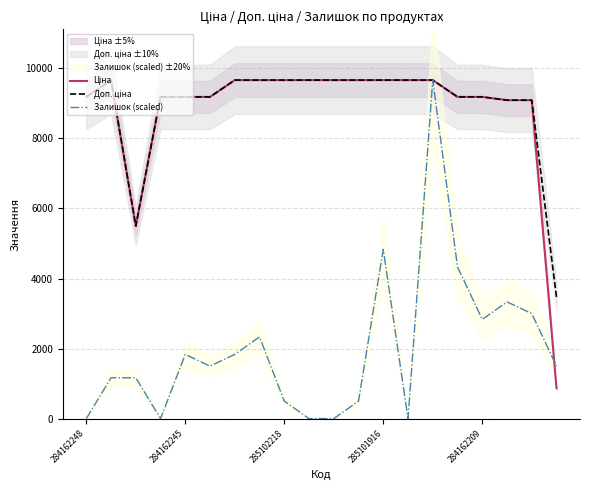

The value of Залишок (scaled) at 284162209 is 4356.5. True or false?

False